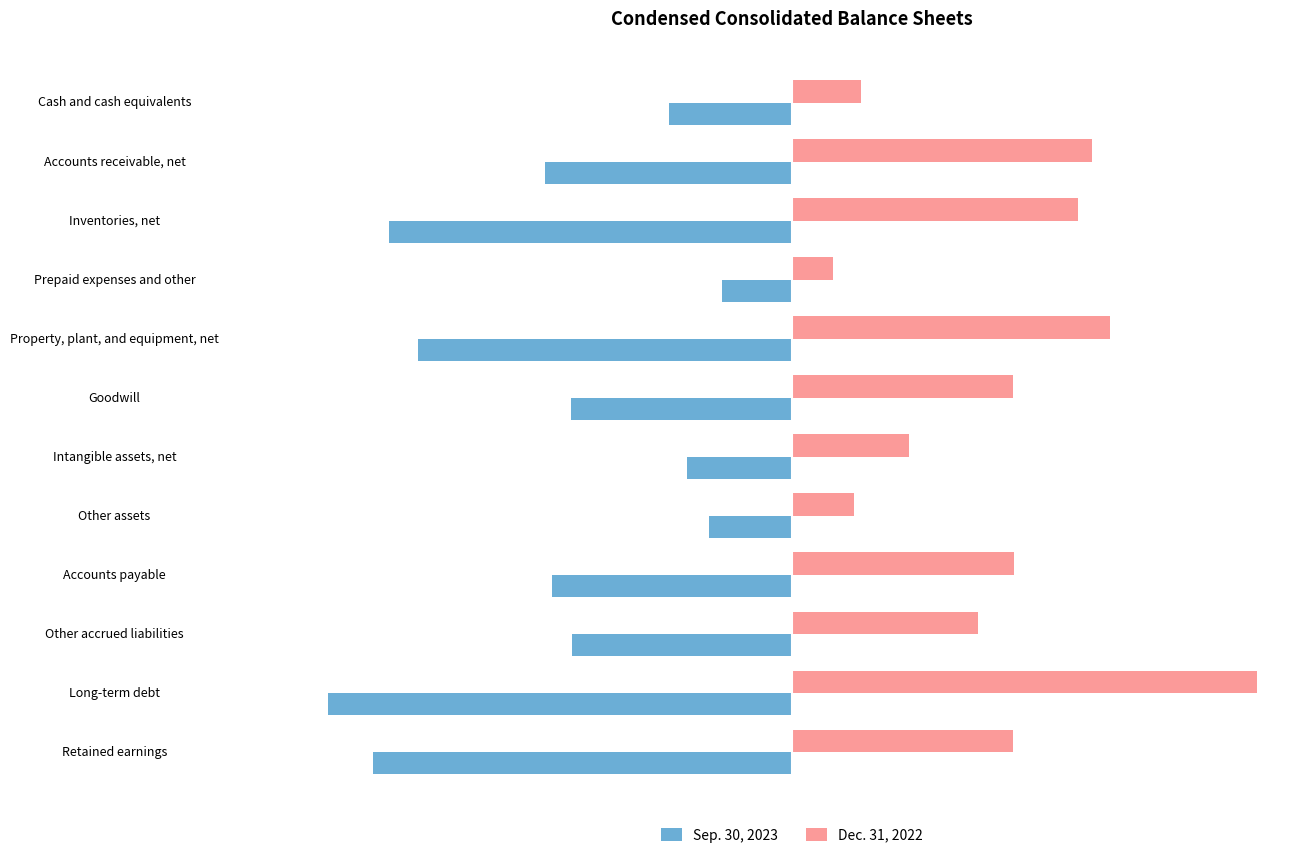

What is the difference between the maximum and minimum values in the Dec. 31, 2022 series?

360891